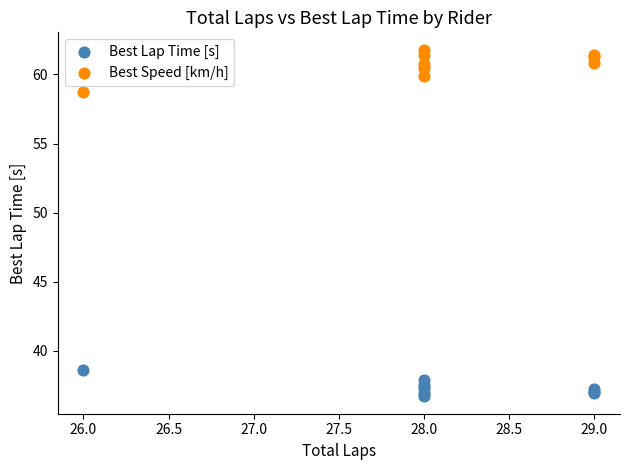

Which series reaches the minimum Y coordinate?

Best Lap Time [s]